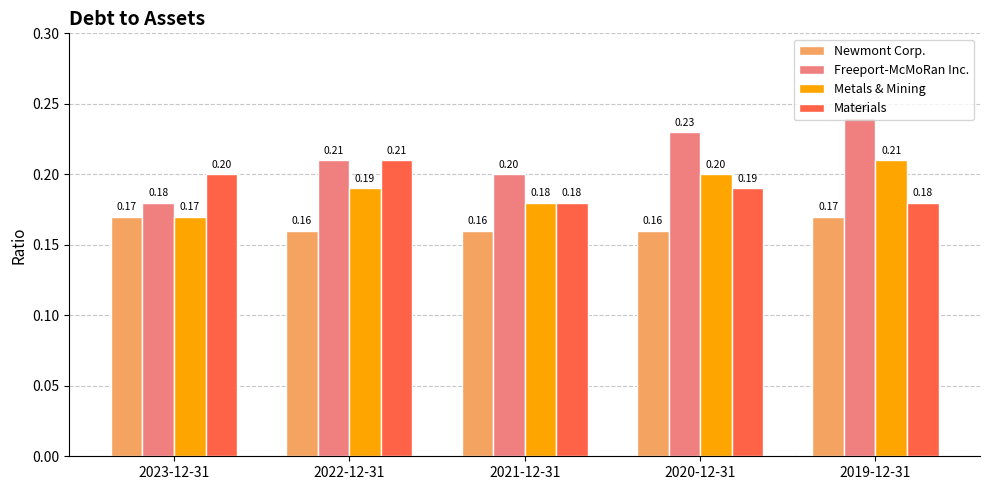

How many data points does each series have?

5